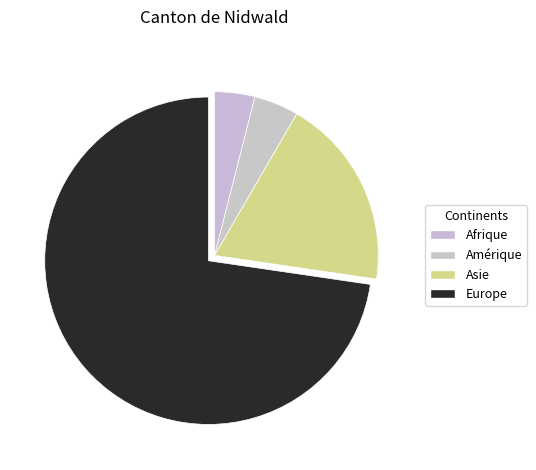

True or false: Asie accounts for 19% of the total.

True